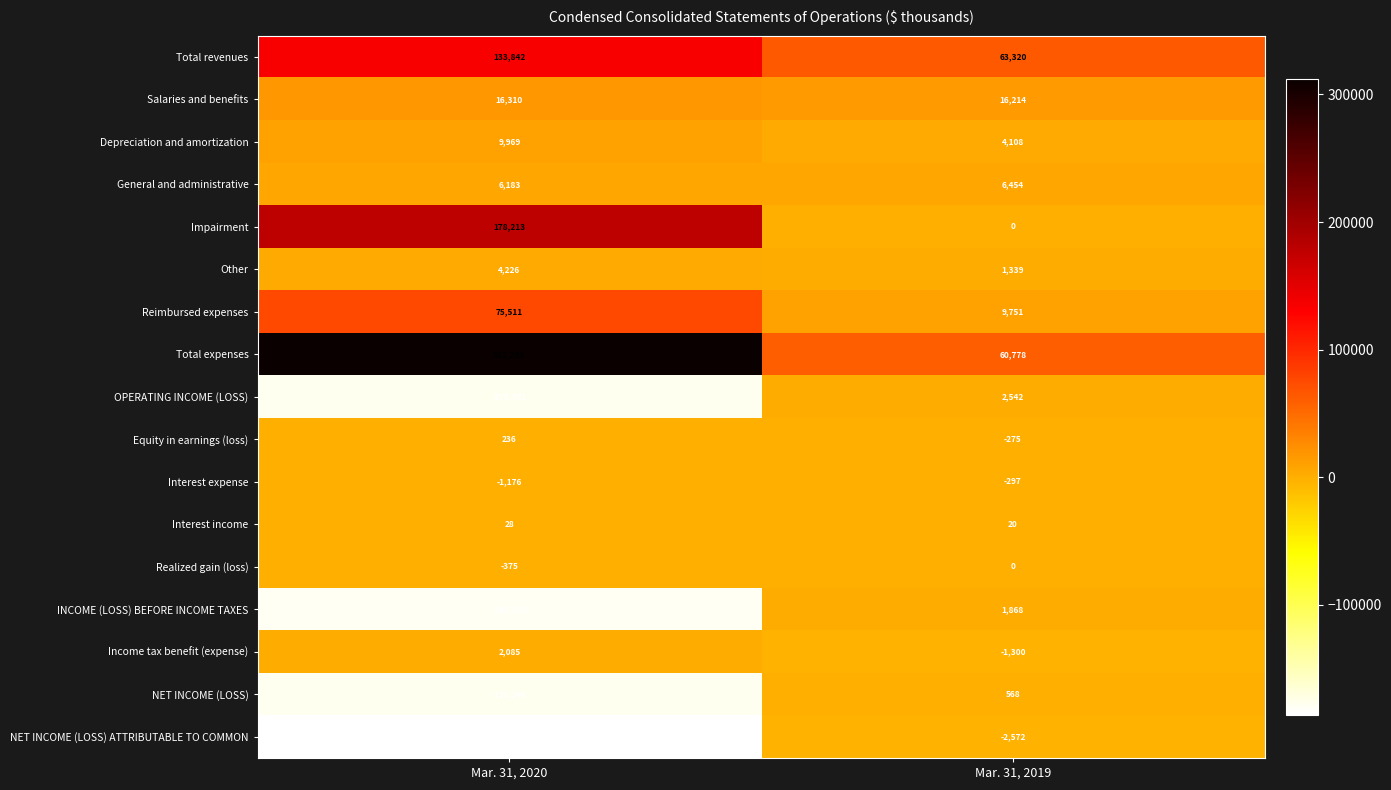

How many distinct data groups are displayed?

17